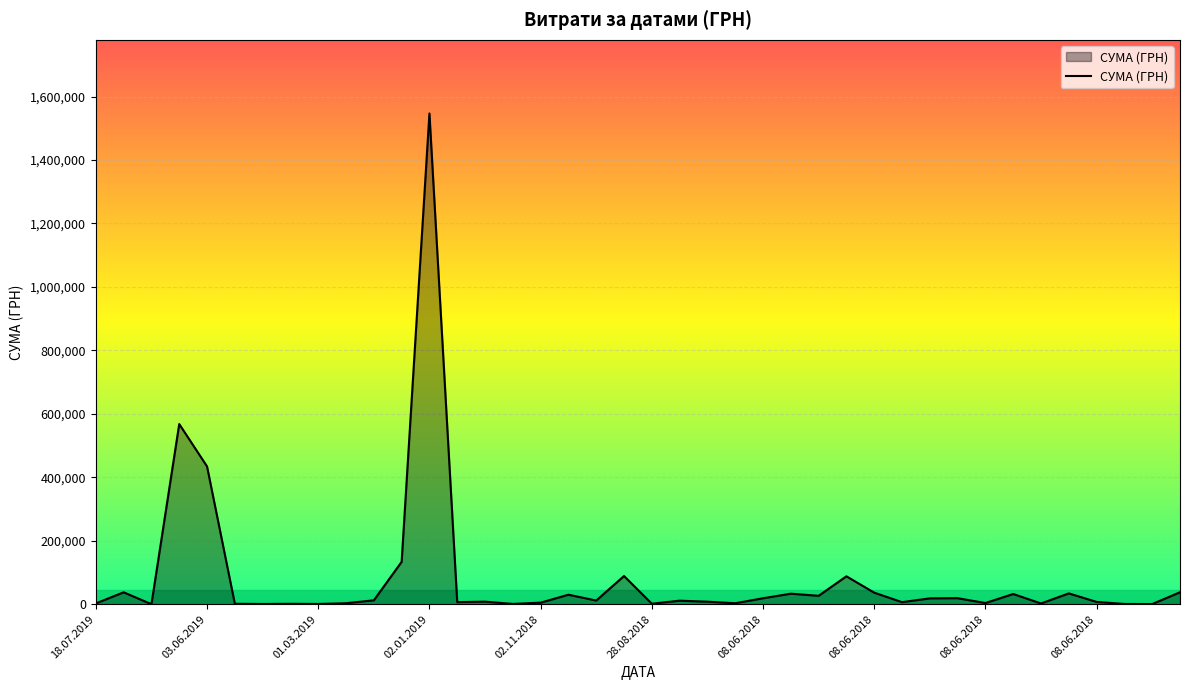

What is the difference between the maximum and minimum values?

1546166.2